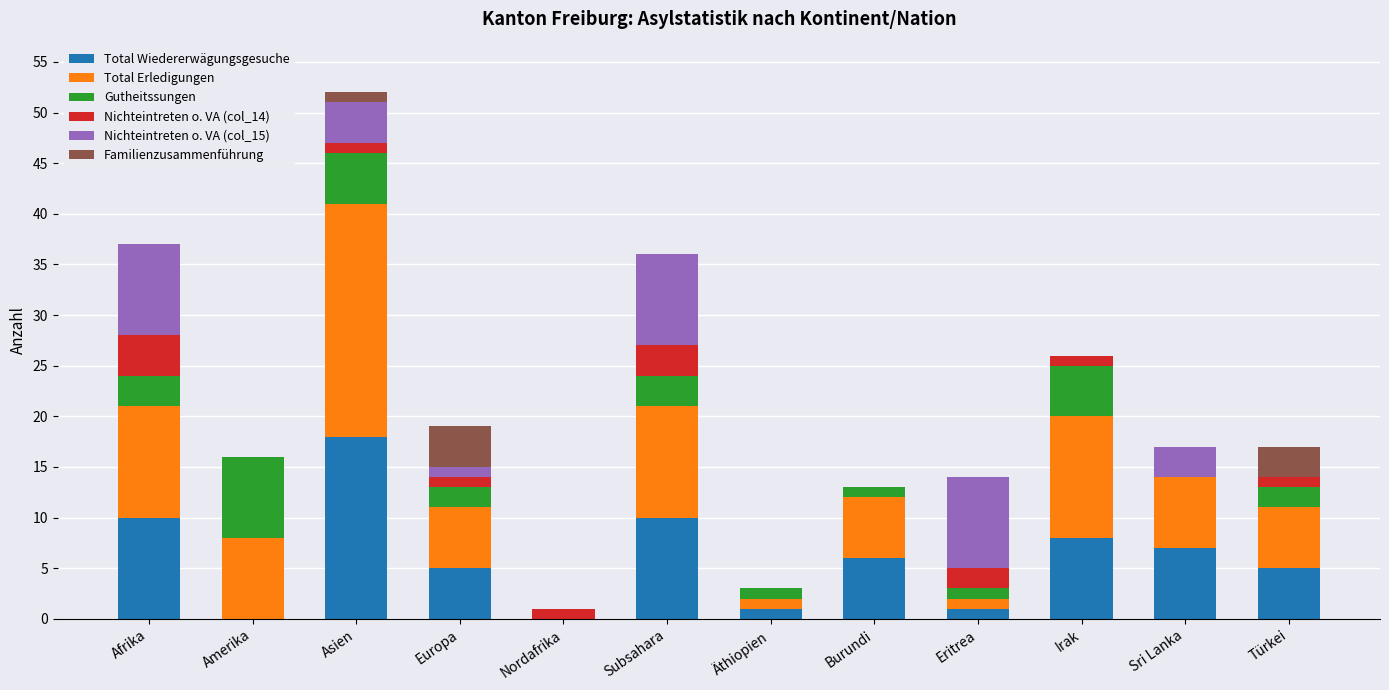

True or false: Total Wiedererwägungsgesuche has a value of 13 at Nordafrika.

False